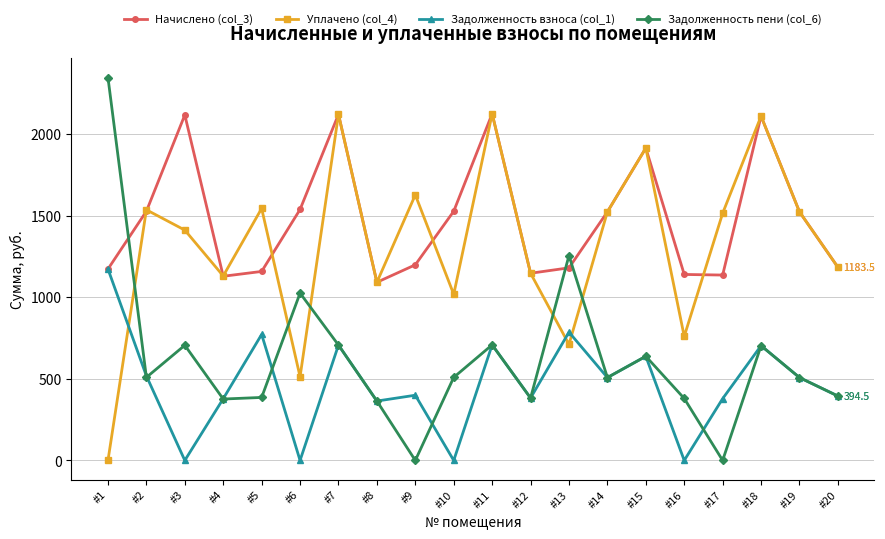

What is the value of the Уплачено (col_4) point at the 5th from the left?

1543.6